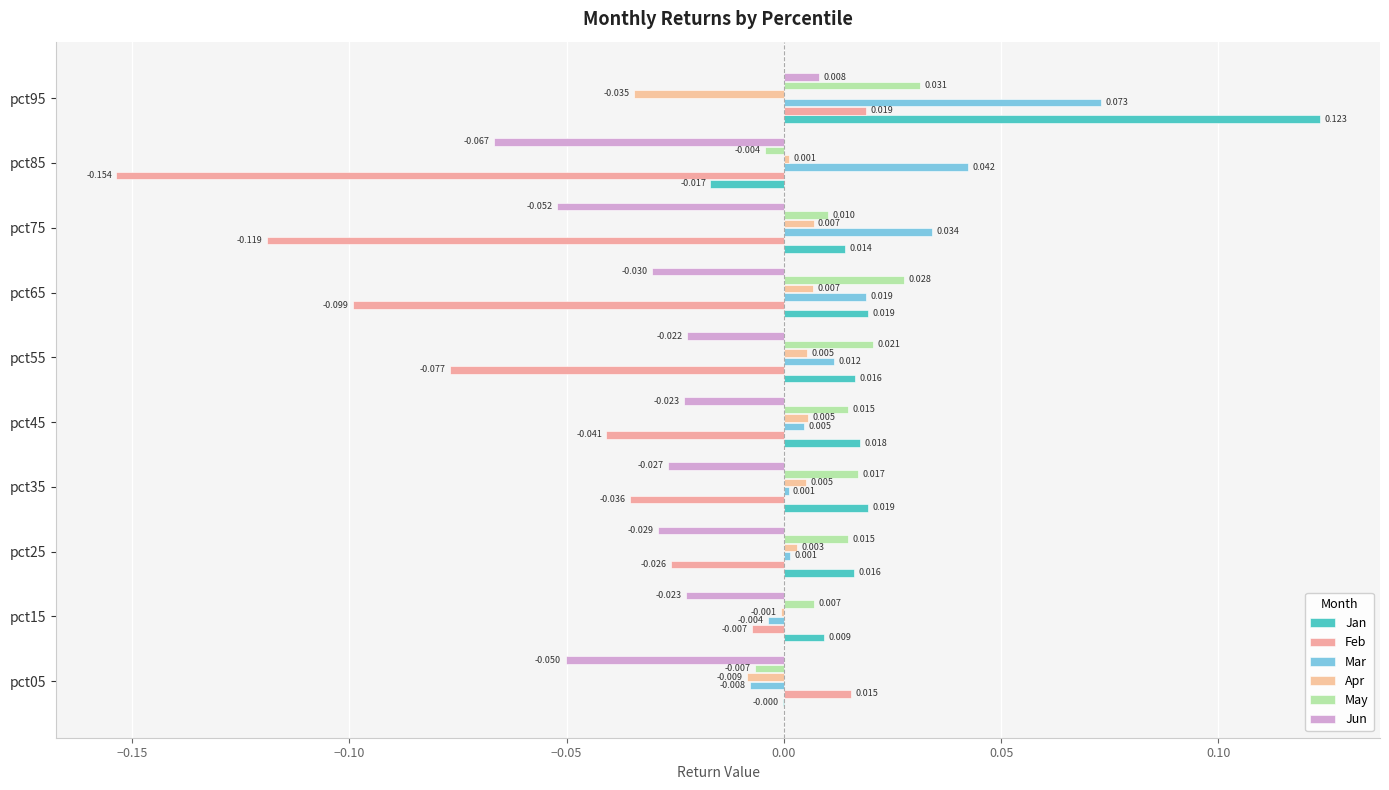

How many values in the Mar series exceed 0?

8